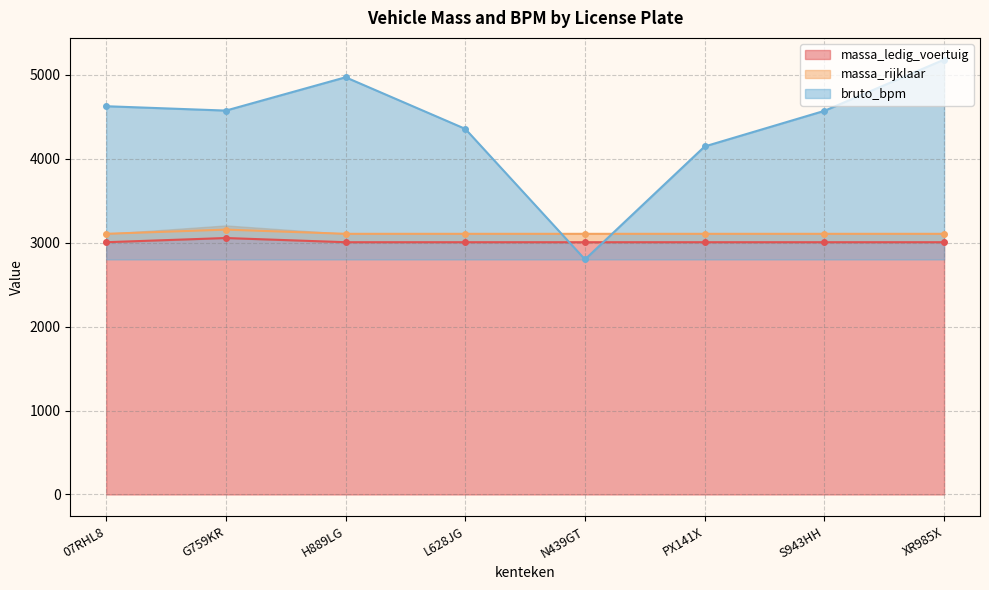

What is the minimum value shown in the chart?

2800